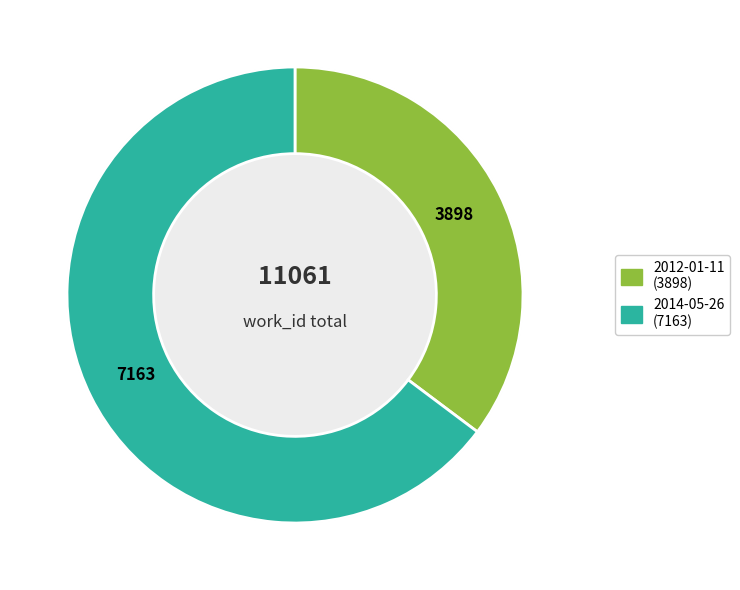

Count the number of slices in the pie.

2